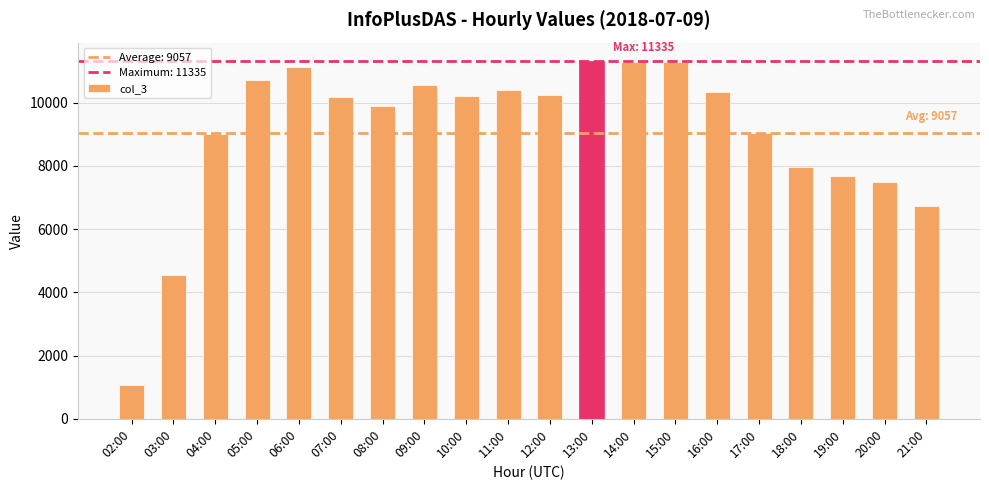

Are the bars horizontal?

No